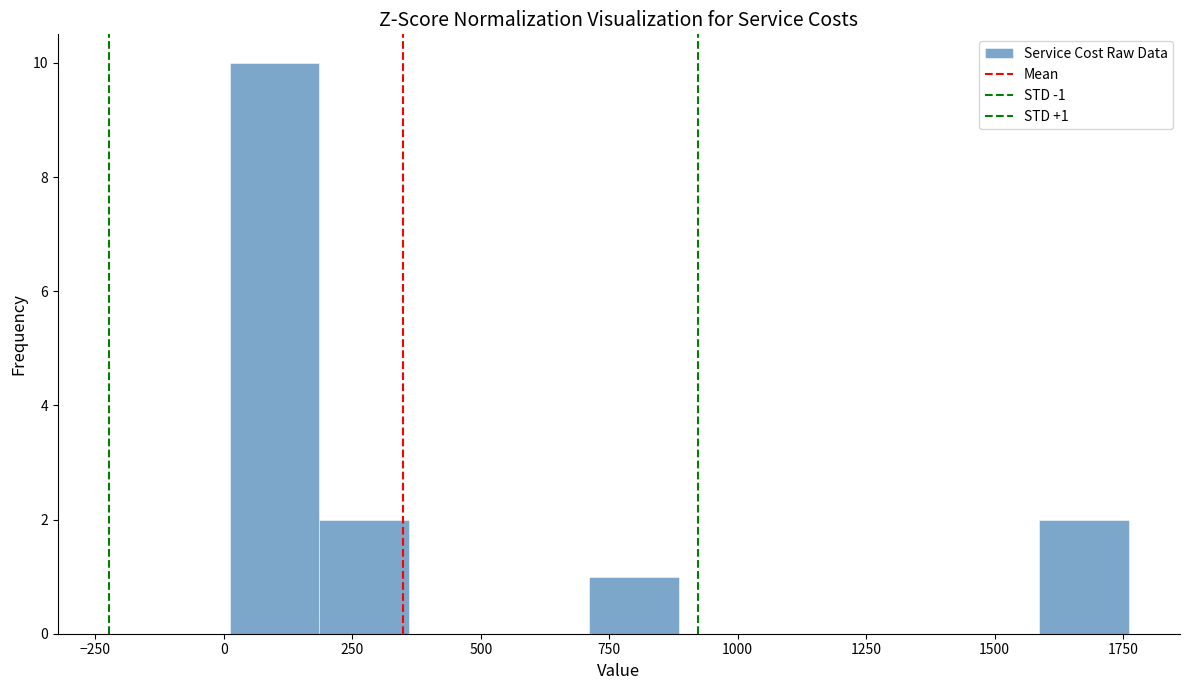

Around what value on the x-axis is the tallest bar? Give the approximate position of its centre, as read against the axis.

100